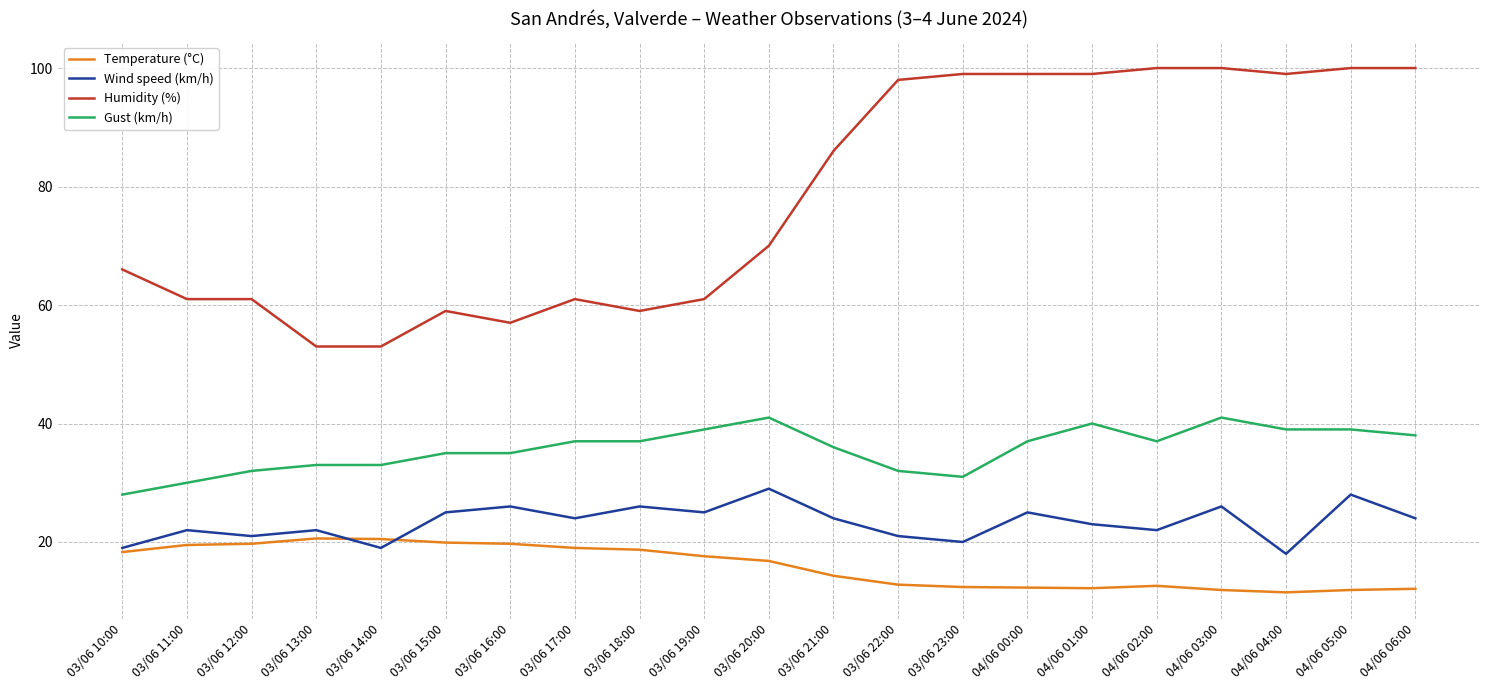

Does the chart have visible grid lines?

Yes